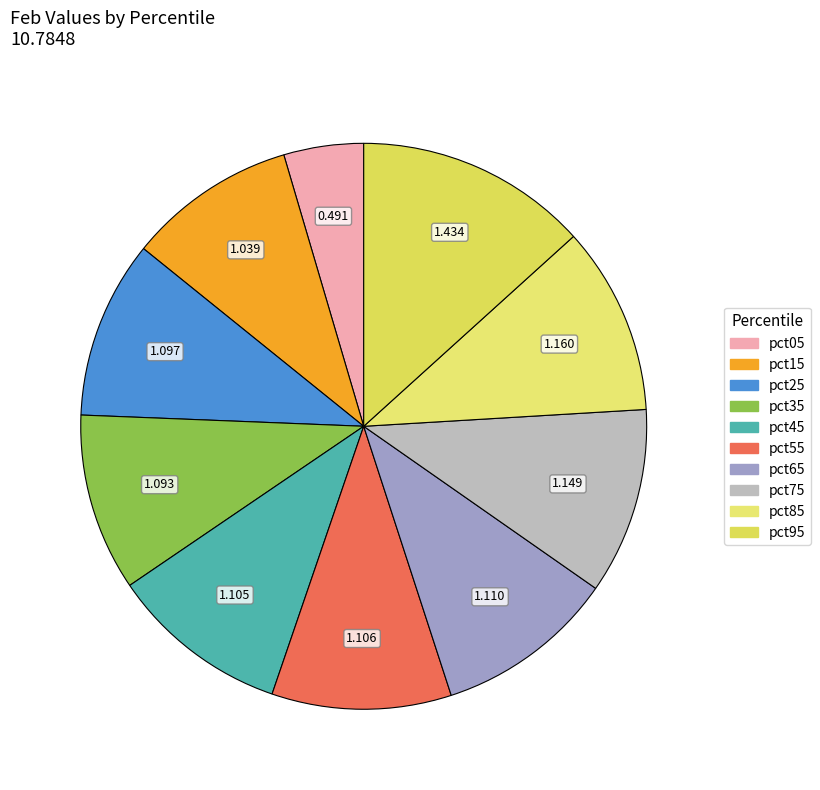

The pct35 slice represents 21% of the pie. True or false?

False